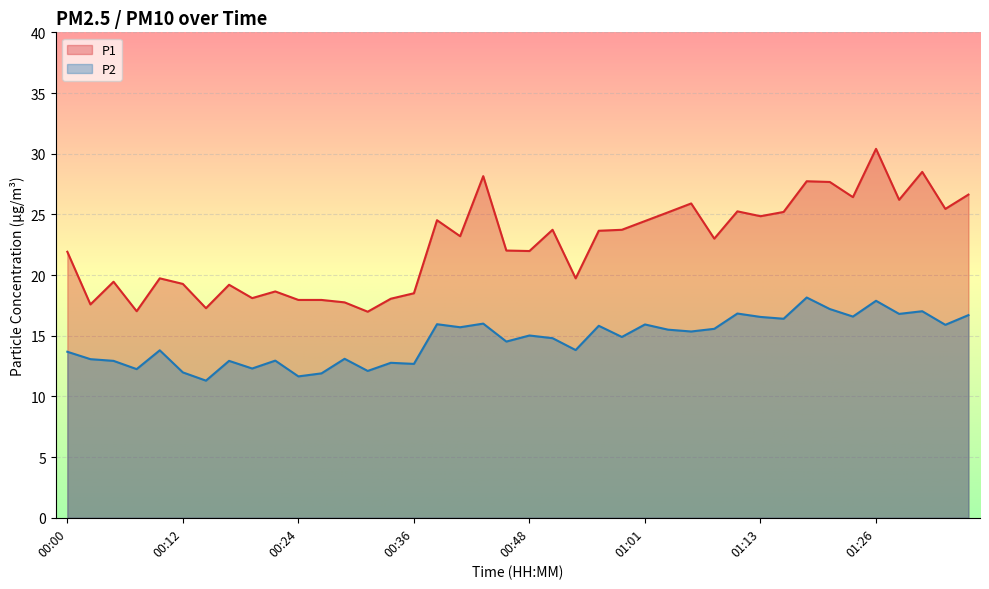

Is it true that P1 equals 23.7 at 00:51?

True